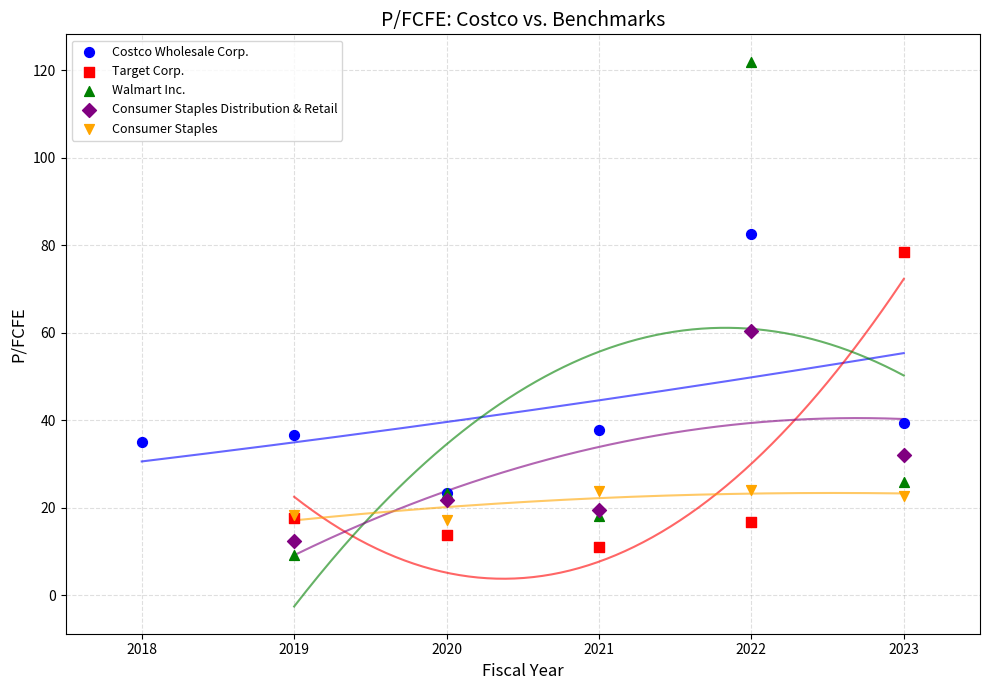

Which series has the widest spread of Y values?

Walmart Inc.